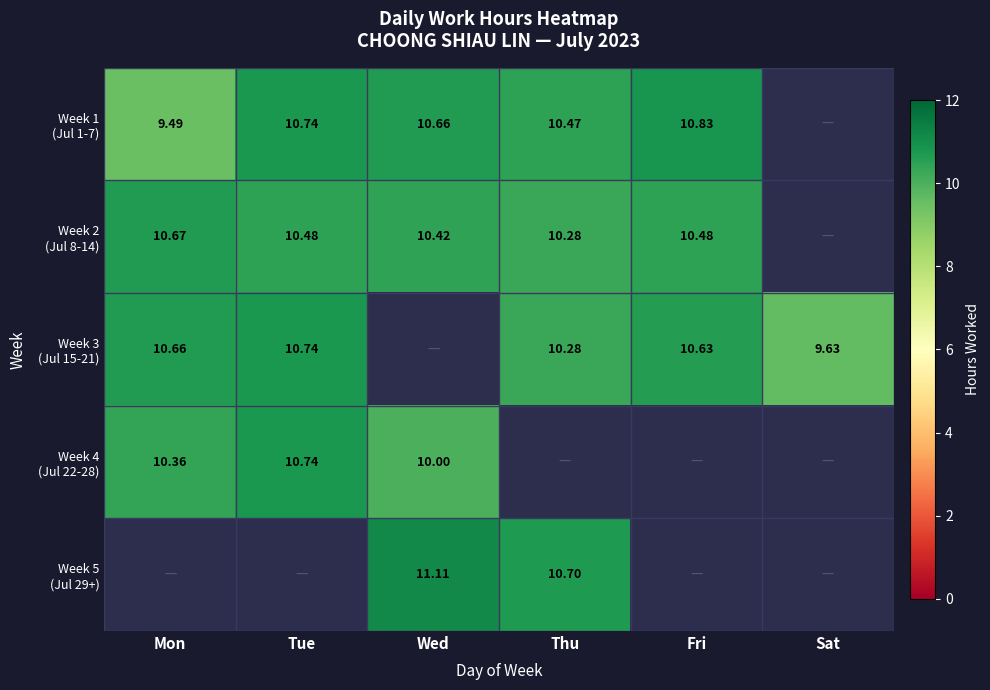

What is the minimum value shown in the chart?

9.5